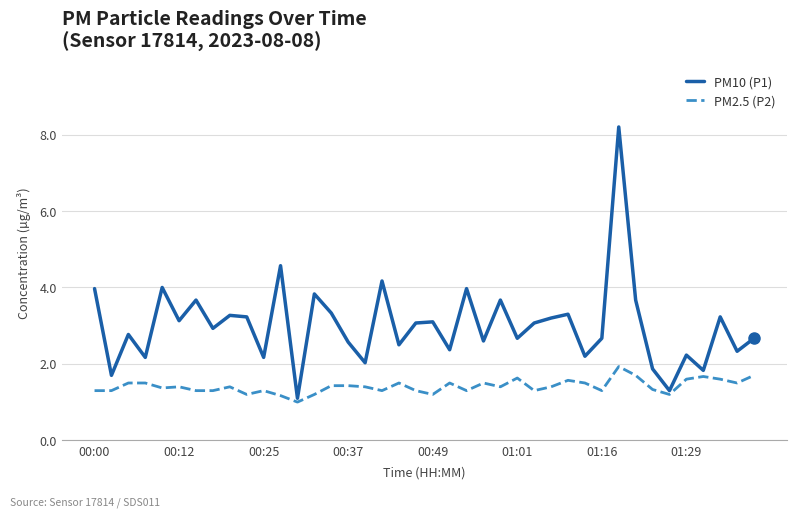

Rank the series by their maximum value, from highest to lowest.

PM10 (P1), PM2.5 (P2)